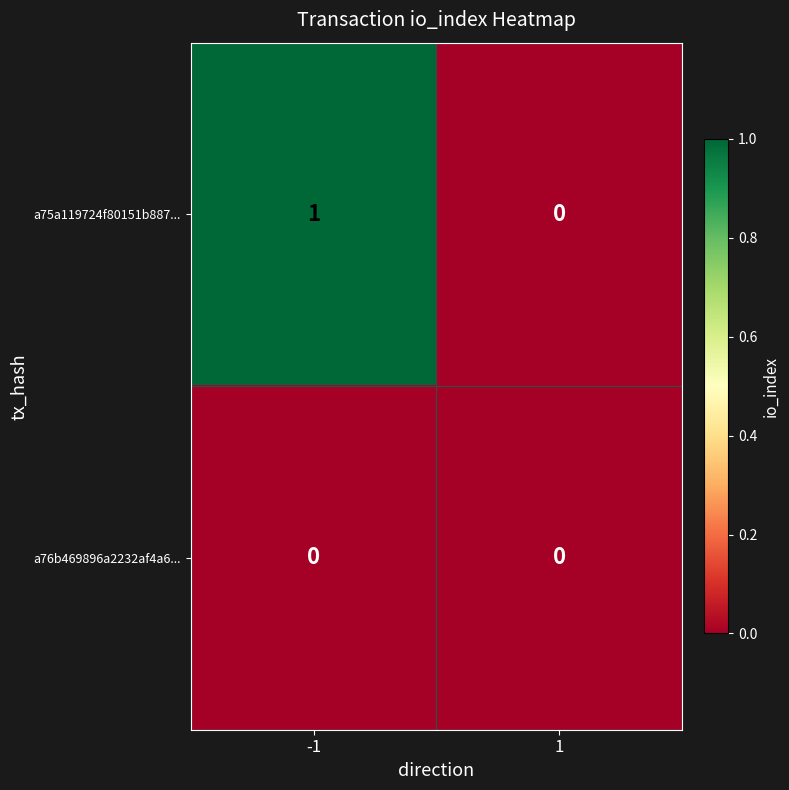

Reading right to left, extract all data points from this chart.

a75a119724f80151b887...: 1=0	-1=1
a76b469896a2232af4a6...: 1=0	-1=0